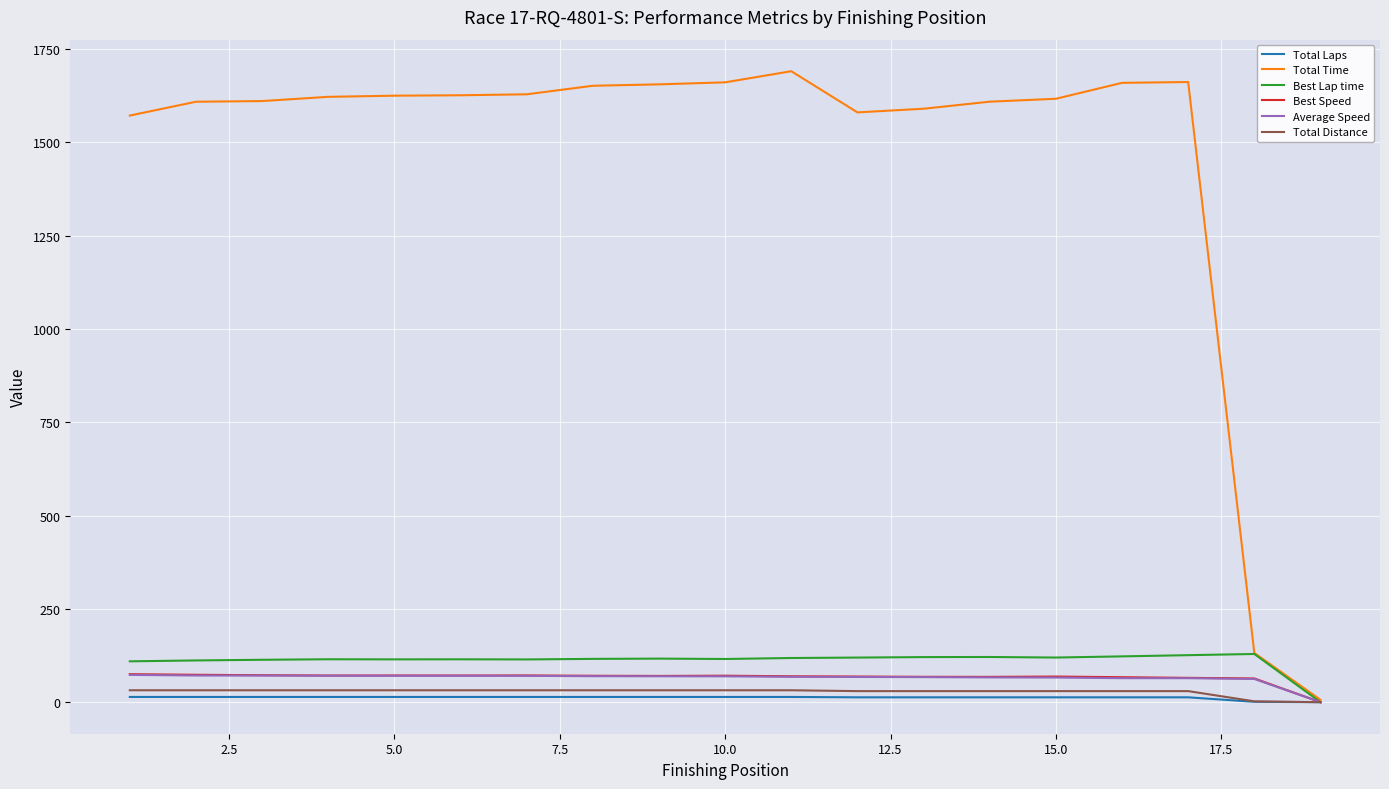

Which series has the widest spread of values?

Total Time